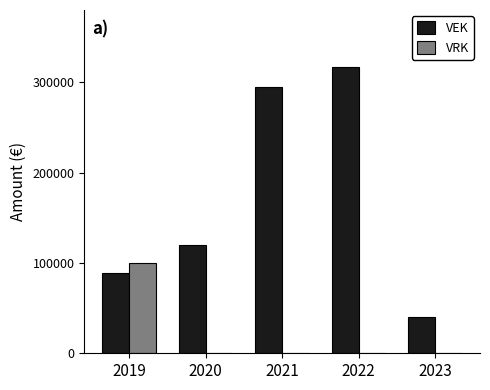

How many groups of bars are there?

5